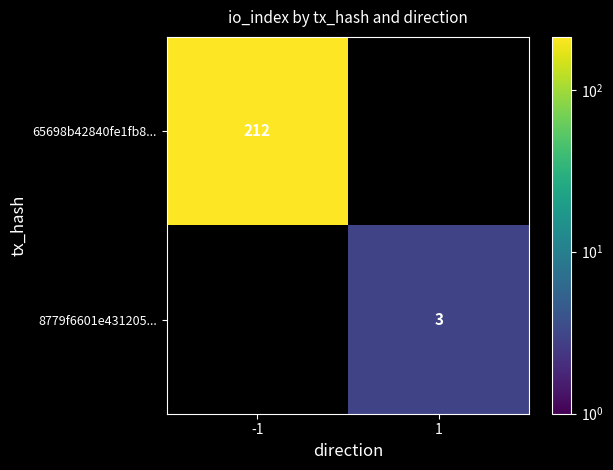

At which category does the chart reach its peak across all series?

-1